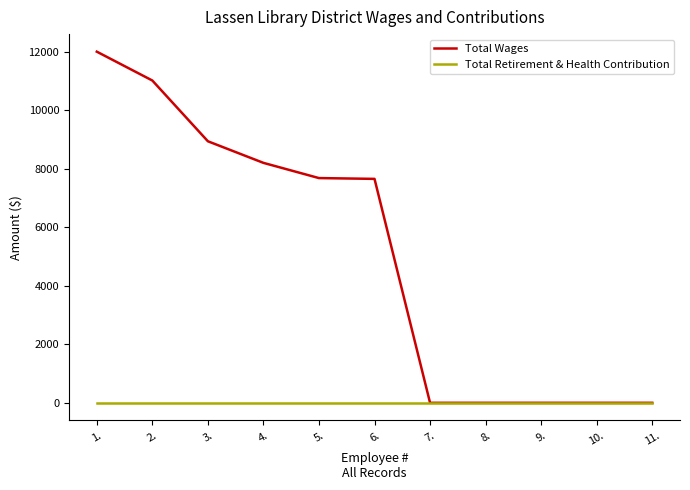

What is the greatest value displayed?

12000